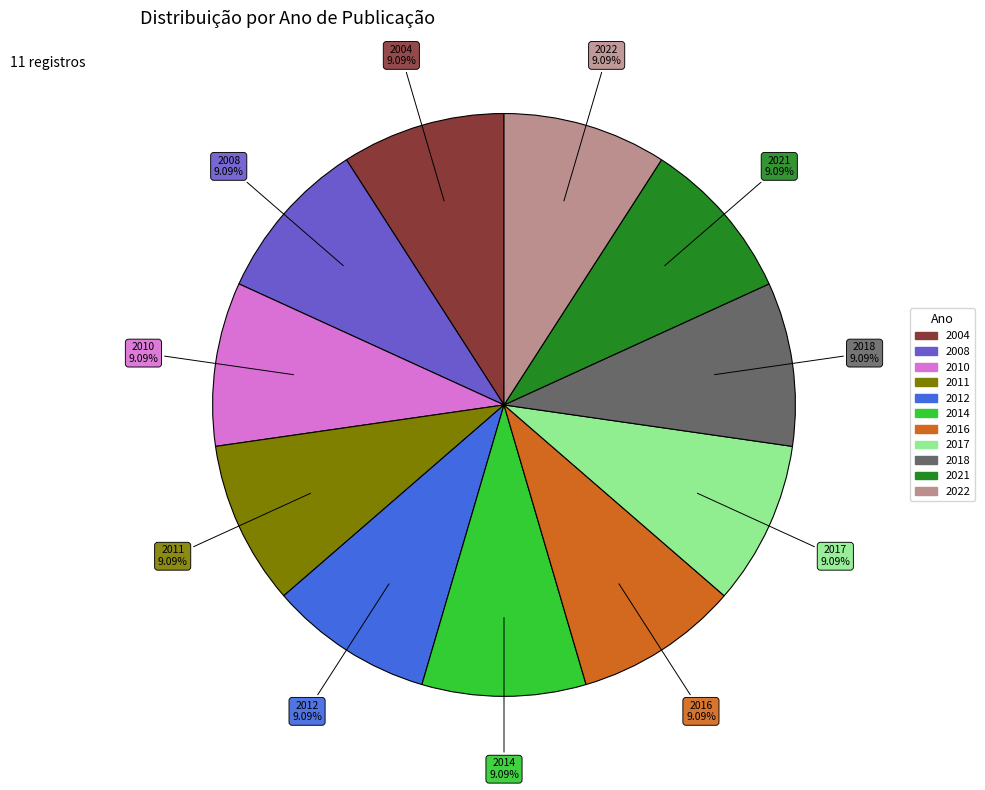

Is there any slice that represents more than half of the pie?

No